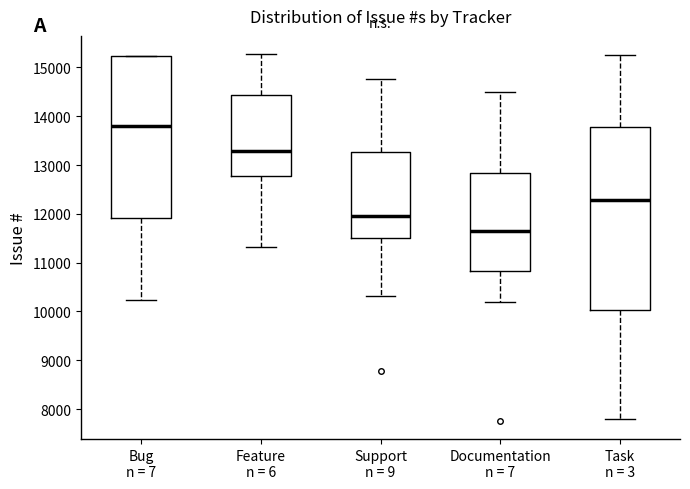

Reading left to right, read every box against the y-axis: the position of its median line, the range the box covers, and the ends of its whiskers. The values are not printed on the chart, so give them approximately, as read against the axis.

Bug n = 7: median 13800, box 11900 to 15200, whiskers 10200 to 15200
Feature n = 6: median 13300, box 12800 to 14400, whiskers 11300 to 15300
Support n = 9: median 12000, box 11500 to 13300, whiskers 10300 to 14800
Documentation n = 7: median 11600, box 10800 to 12800, whiskers 10200 to 14500
Task n = 3: median 12300, box 10000 to 13800, whiskers 7800 to 15300